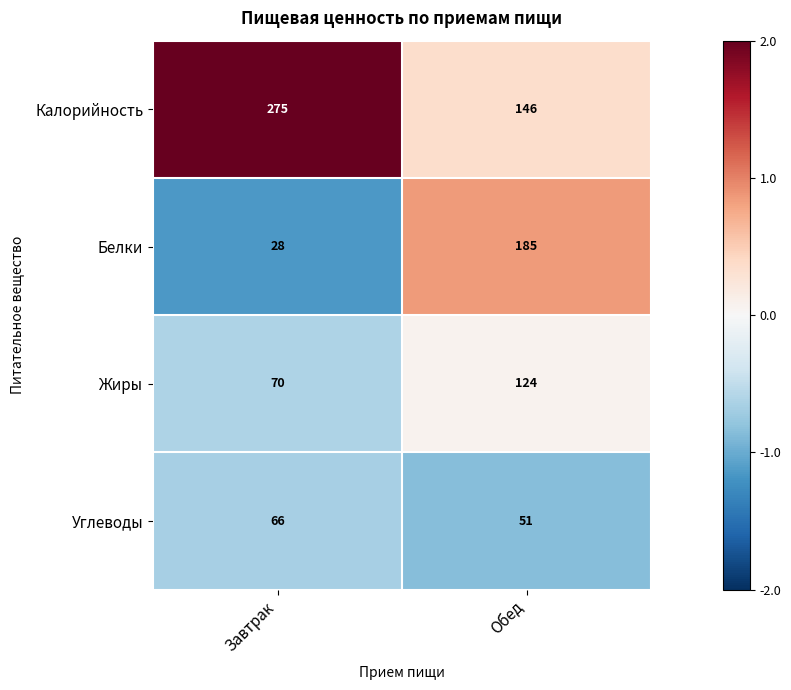

Count the number of categories in the chart.

2